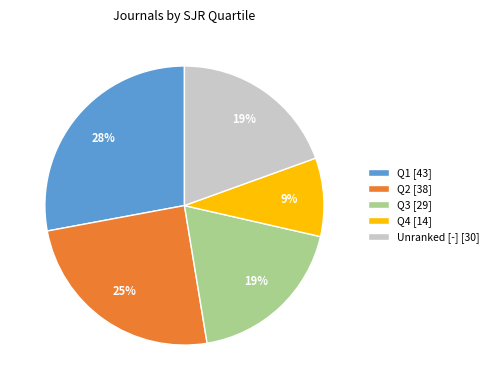

Which has a higher value, Q2 [38] or Q1 [43]?

Q1 [43]